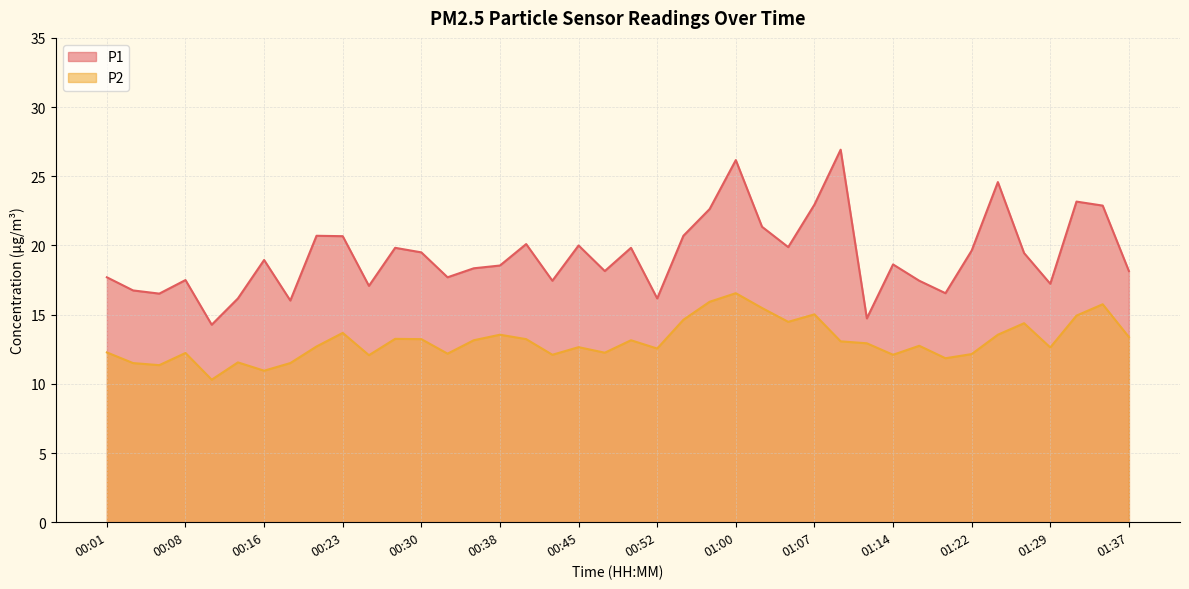

At 01:12, list the series in order from largest to smallest.

P1, P2